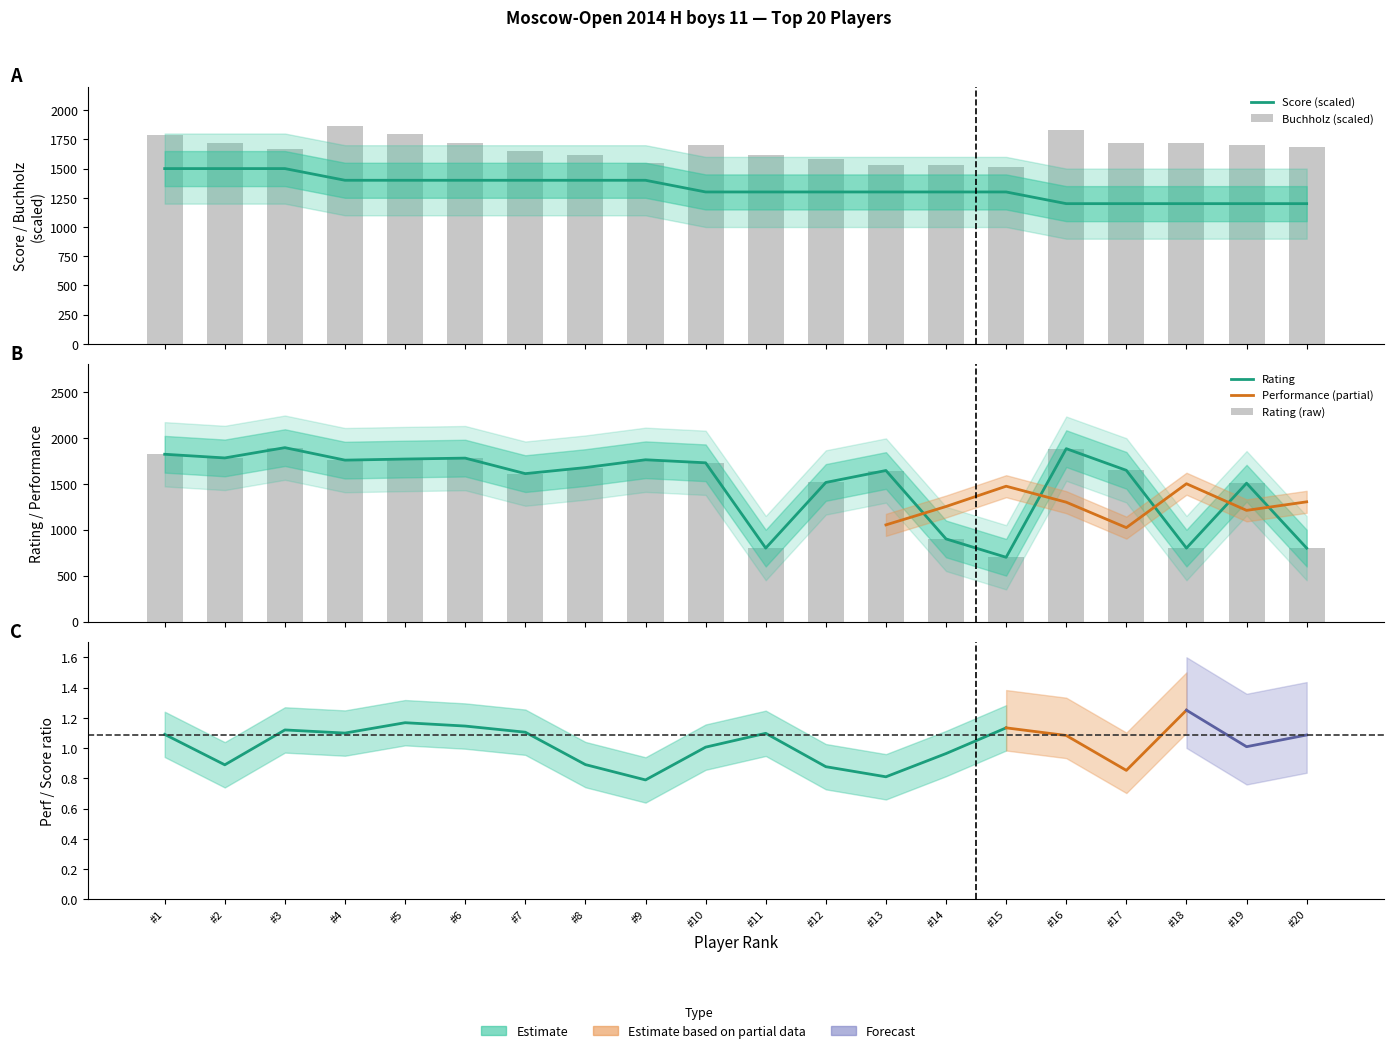

How many categories are shown in the chart?

20